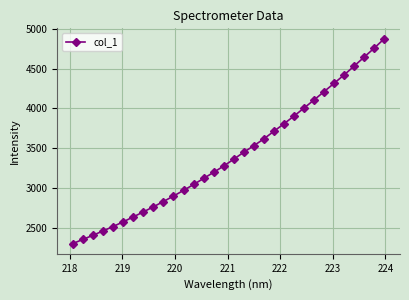

How many data points are less than 3361?

16